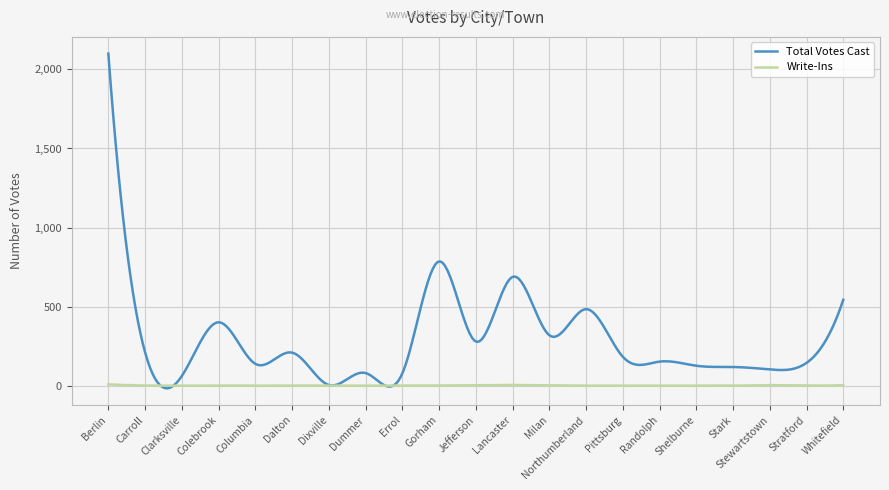

Which series has the widest spread of values?

Total Votes Cast